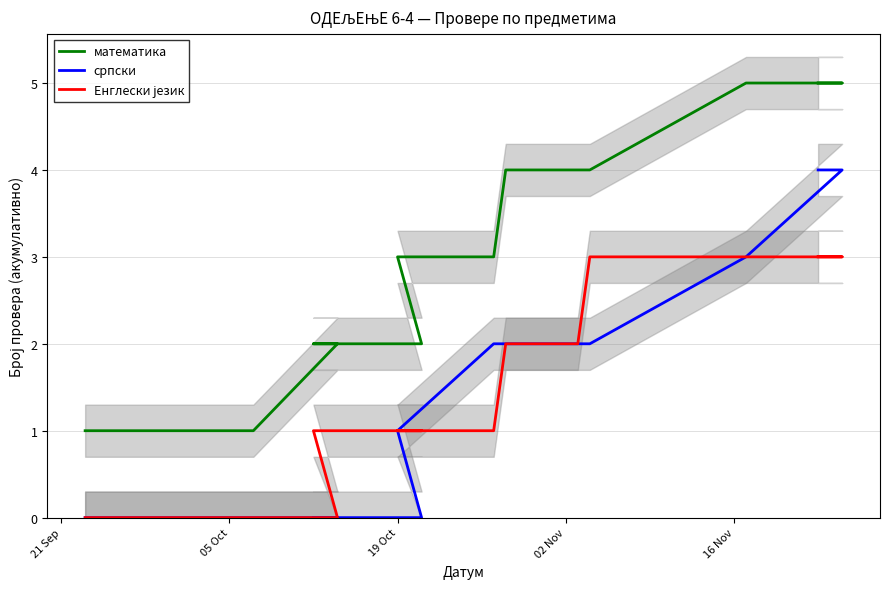

At which label does Енглески језик reach its minimum?

21 Sep